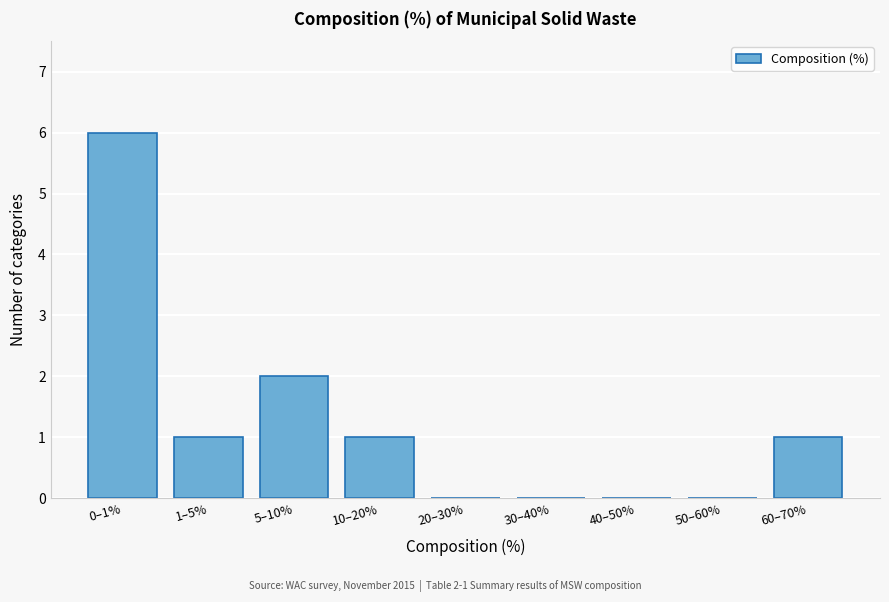

Reading left to right, list all the values displayed in this chart.

0–1%=6	1–5%=1	5–10%=2	10–20%=1	20–30%=0	30–40%=0	40–50%=0	50–60%=0	60–70%=1